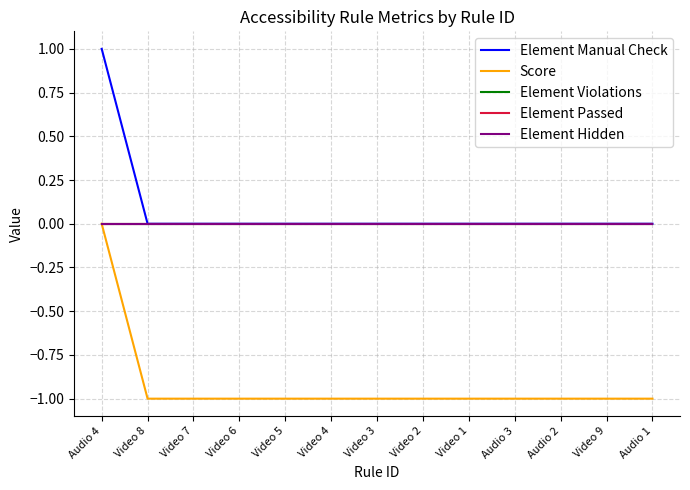

At how many categories does at least one series exceed 0?

1